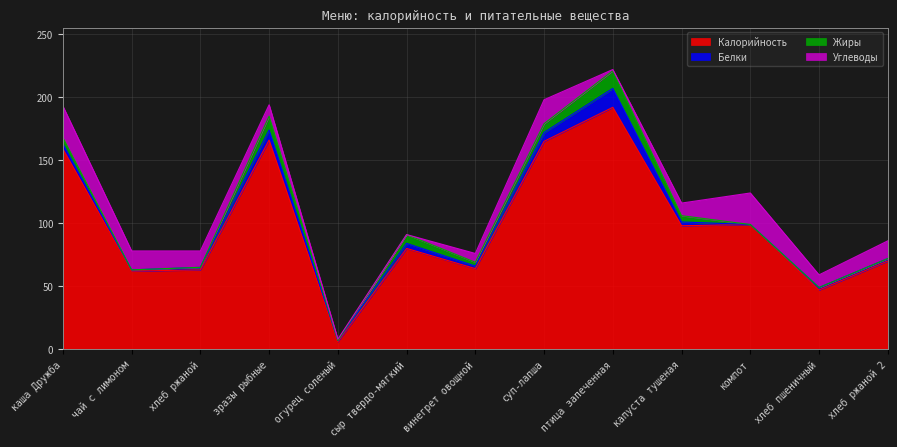

What are all the series names shown in the legend?

Калорийность, Белки, Жиры, Углеводы